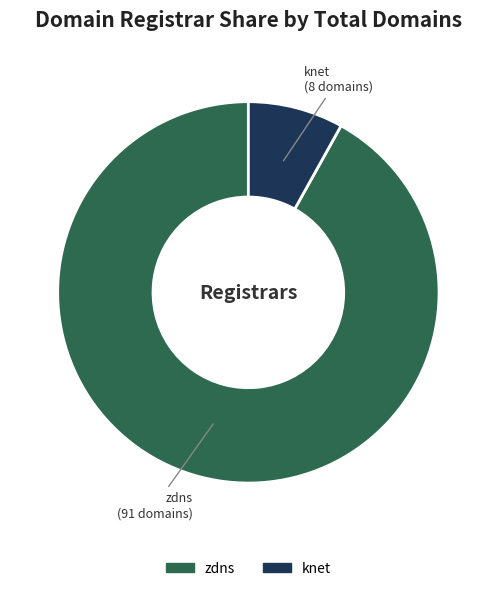

To the nearest percent, what is the average slice percentage?

50%